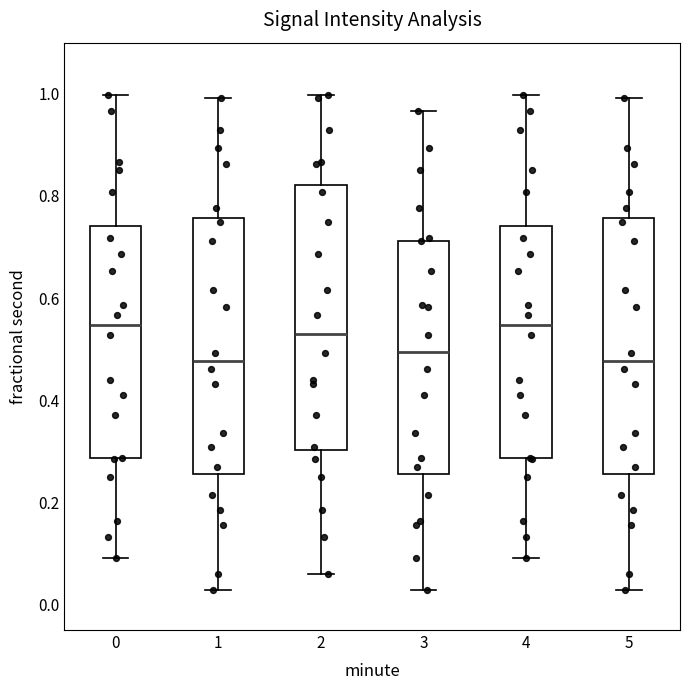

Where does the upper whisker of the box at x = 5 end on the y-axis? The values are not printed on the chart, so give them approximately, as read against the axis.

1.00